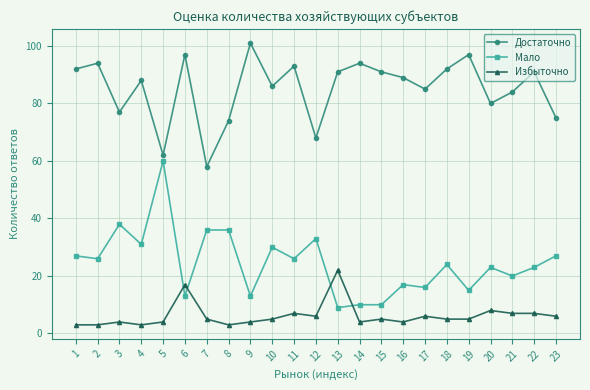

True or false: Избыточно has more than 0 interior local peaks.

True